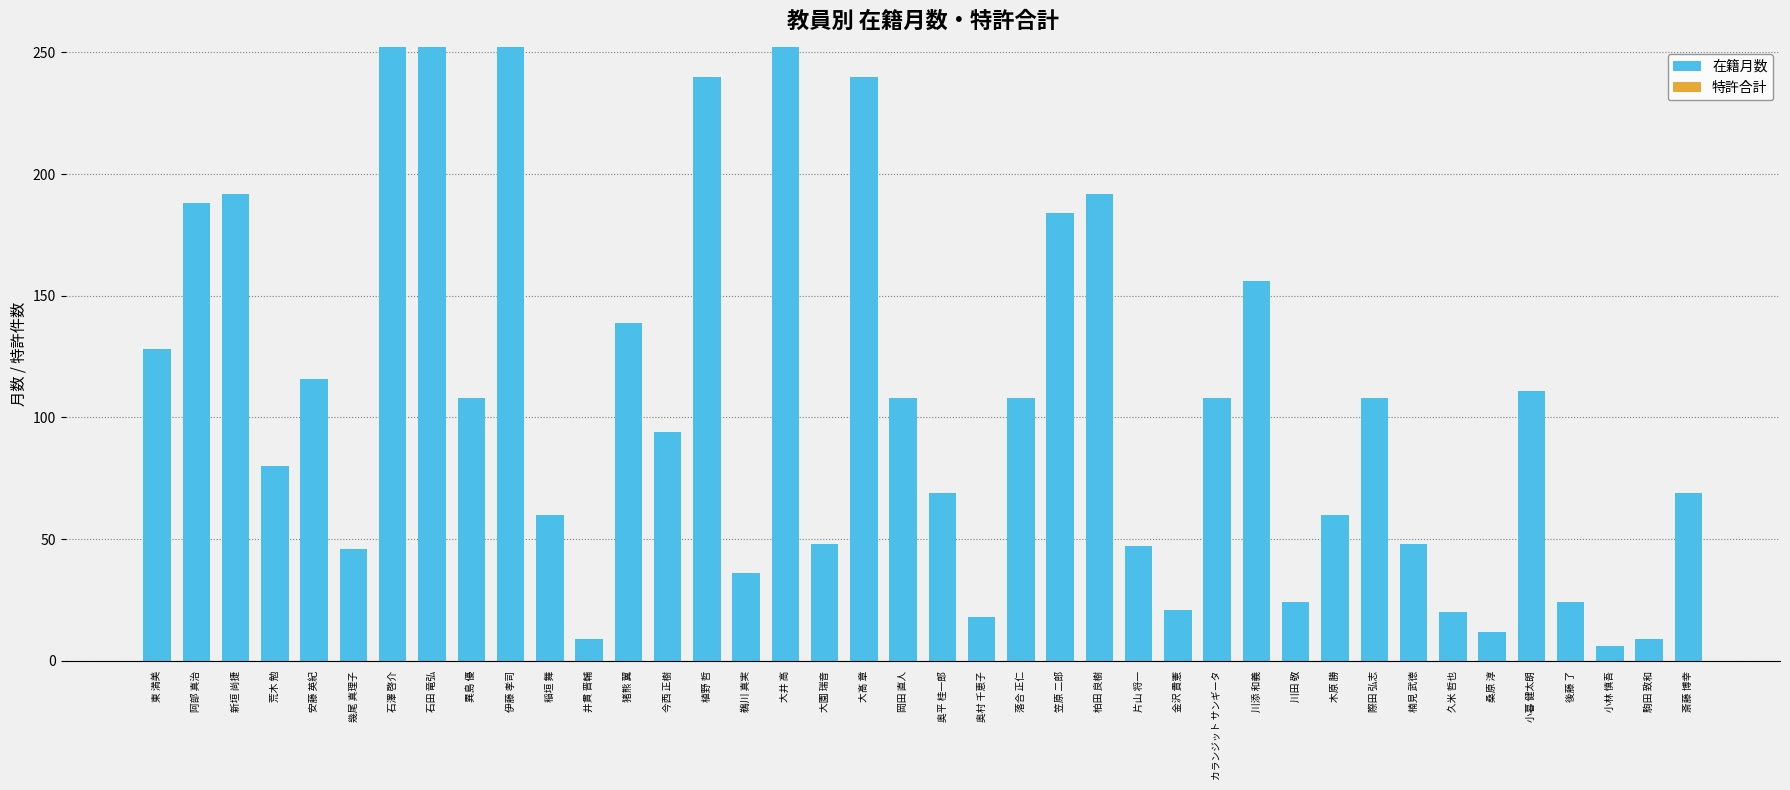

How many data points does each series have?

40